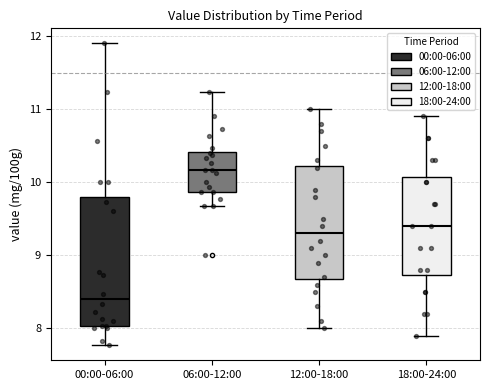

Which box has the lowest median line?

00:00-06:00